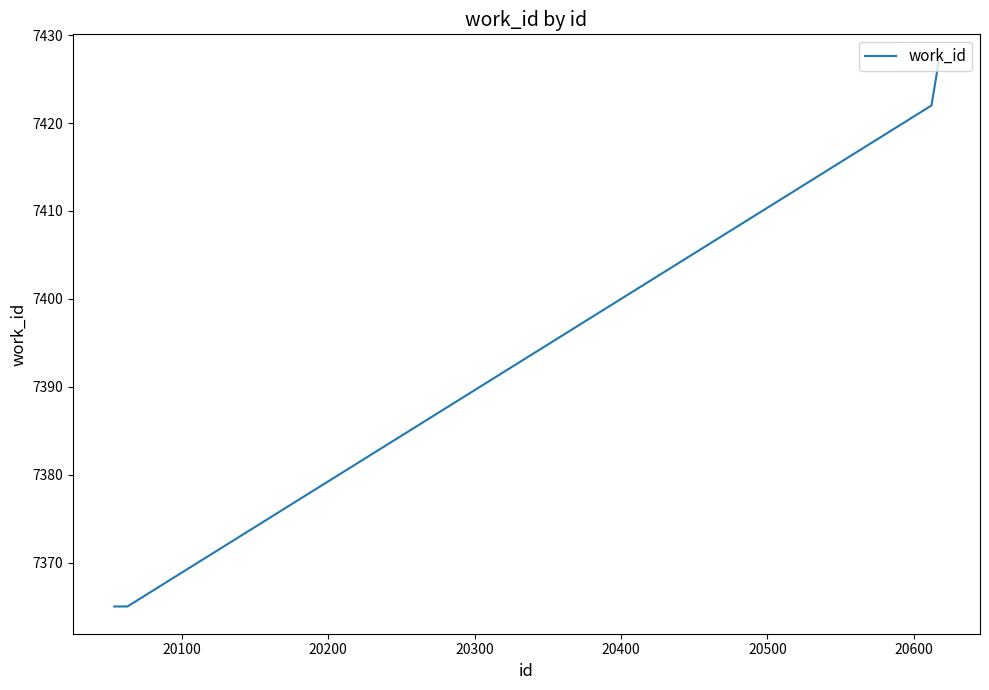

What is the difference between the maximum and minimum values?

62